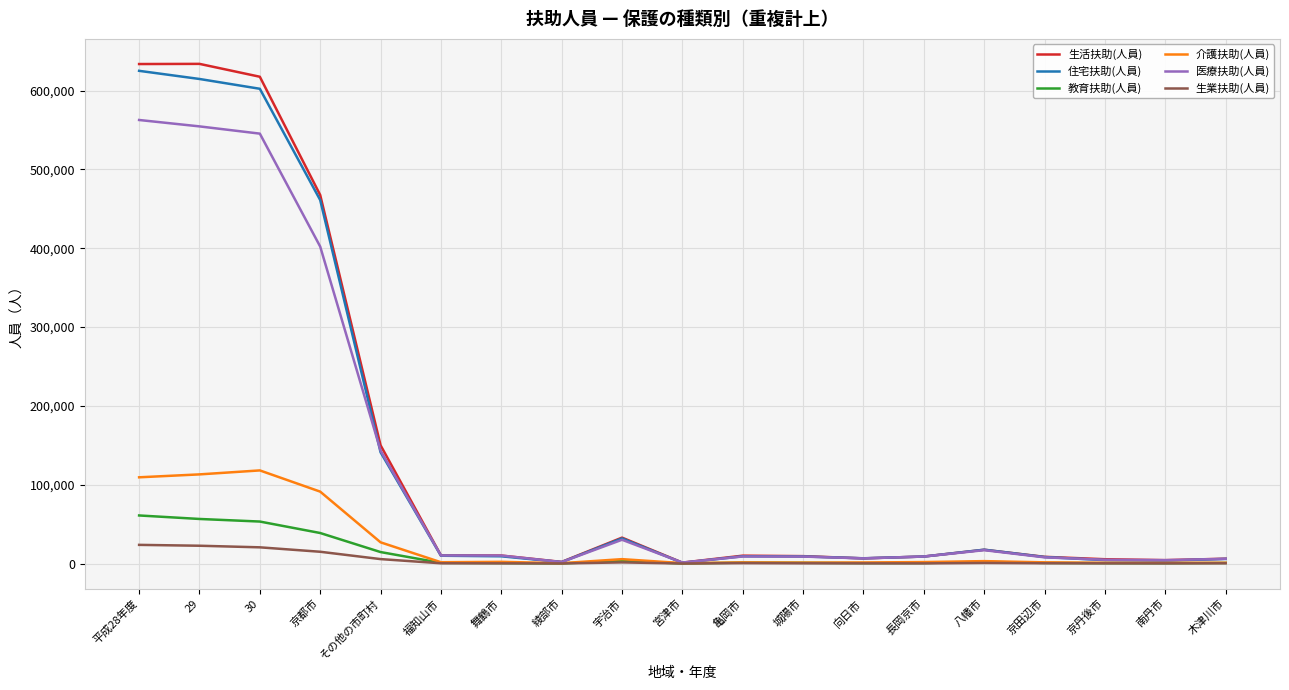

What is the maximum value for 生活扶助(人員)?

633870